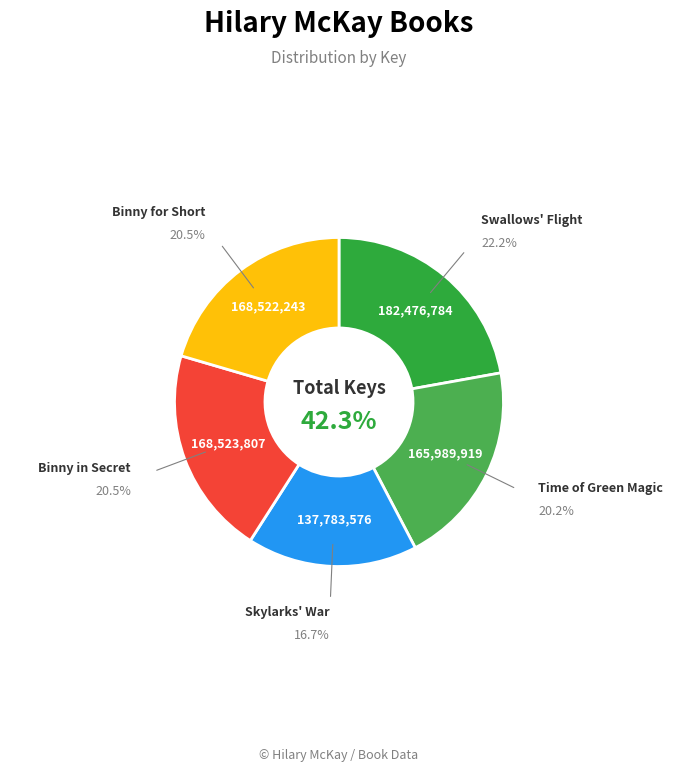

Which category has the smallest portion of the pie?

Skylarks' War